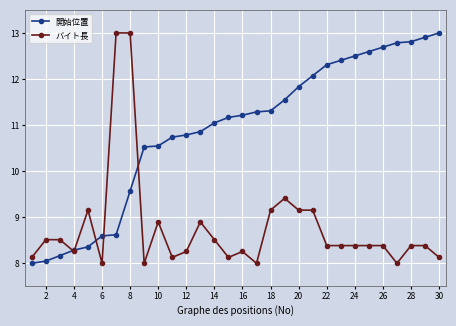

Rank the series by their average value, from highest to lowest.

開始位置, バイト長